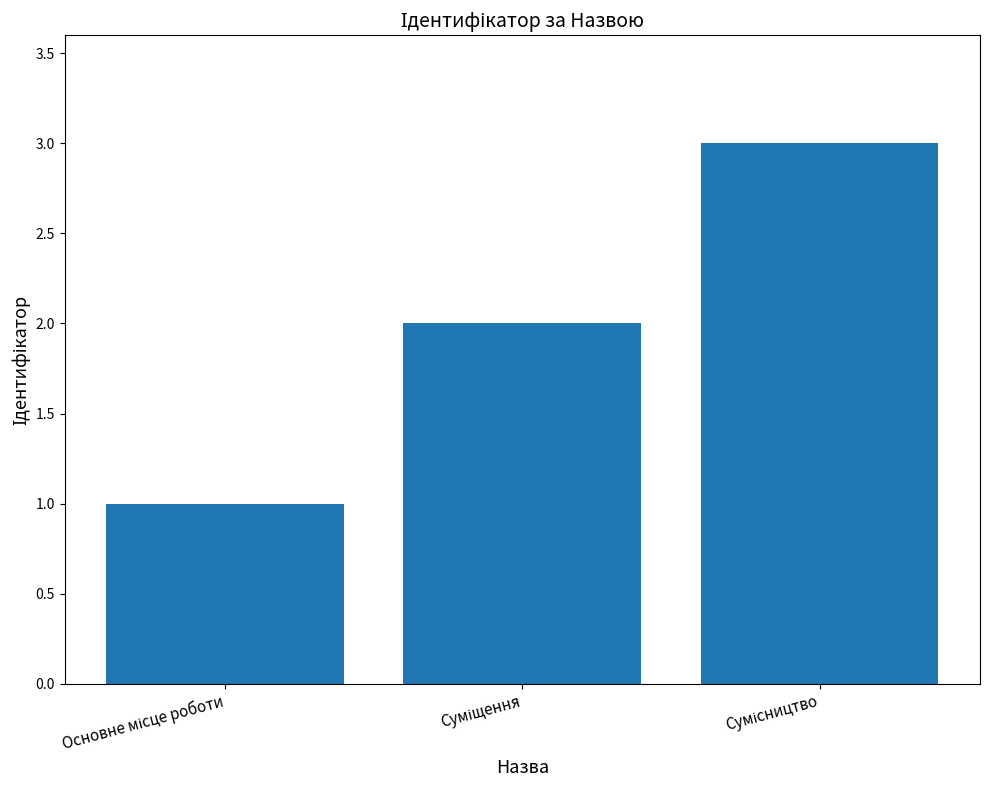

What is the average value?

2